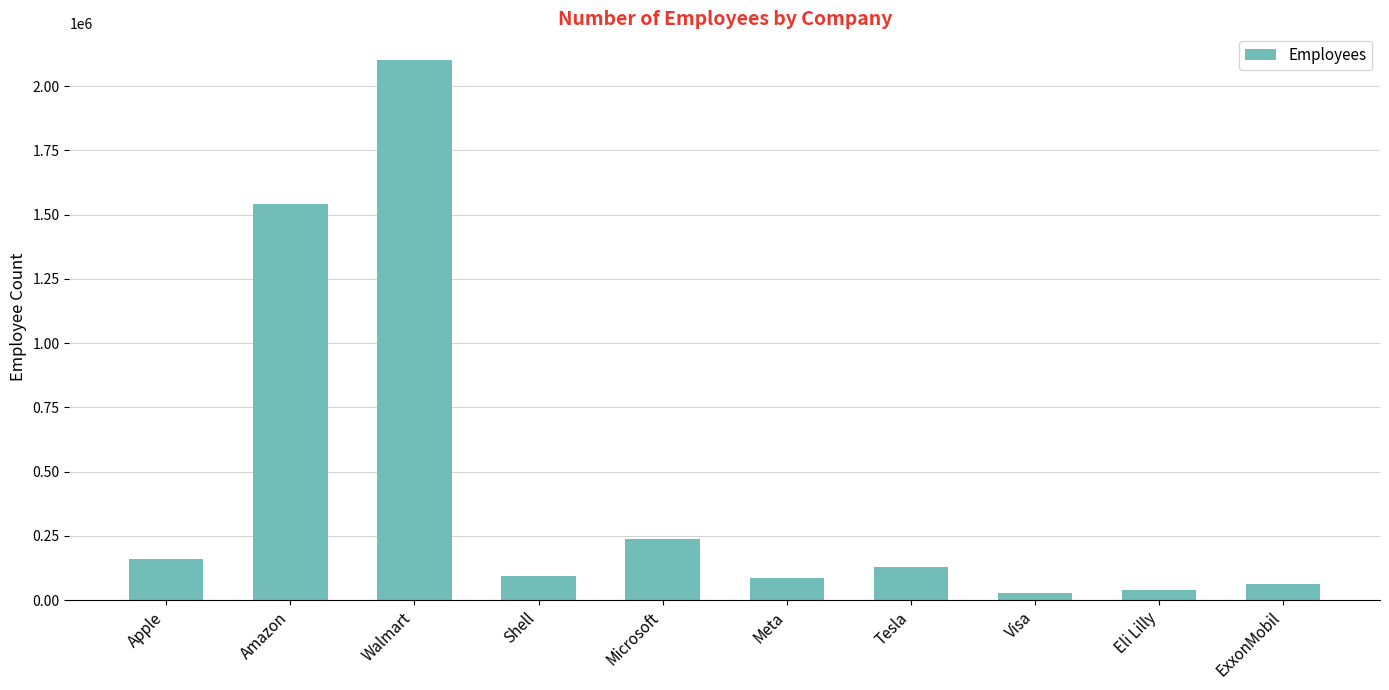

What is the average value?

447714